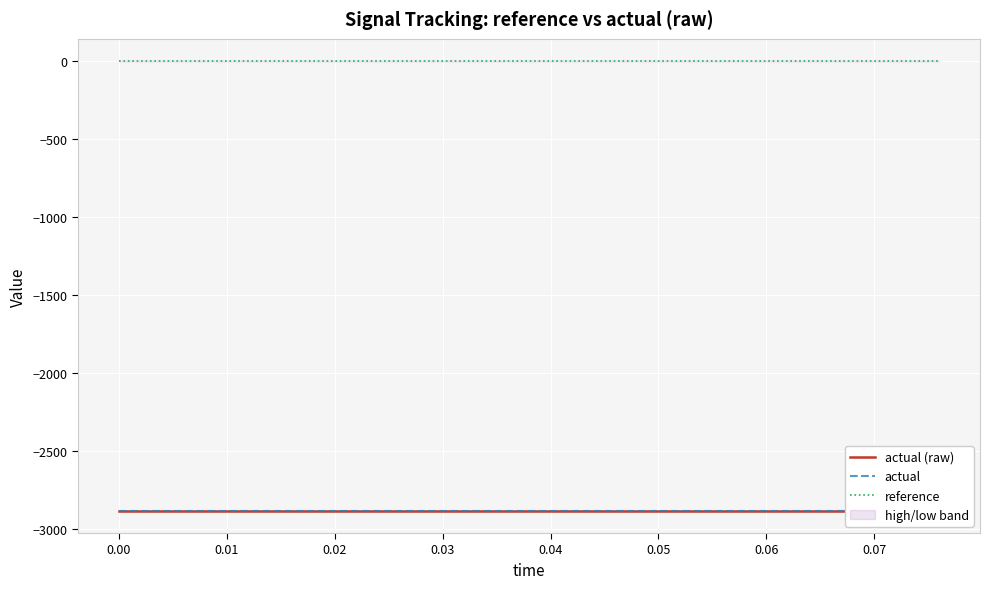

The value of reference at 0.07 is 0.0. True or false?

True